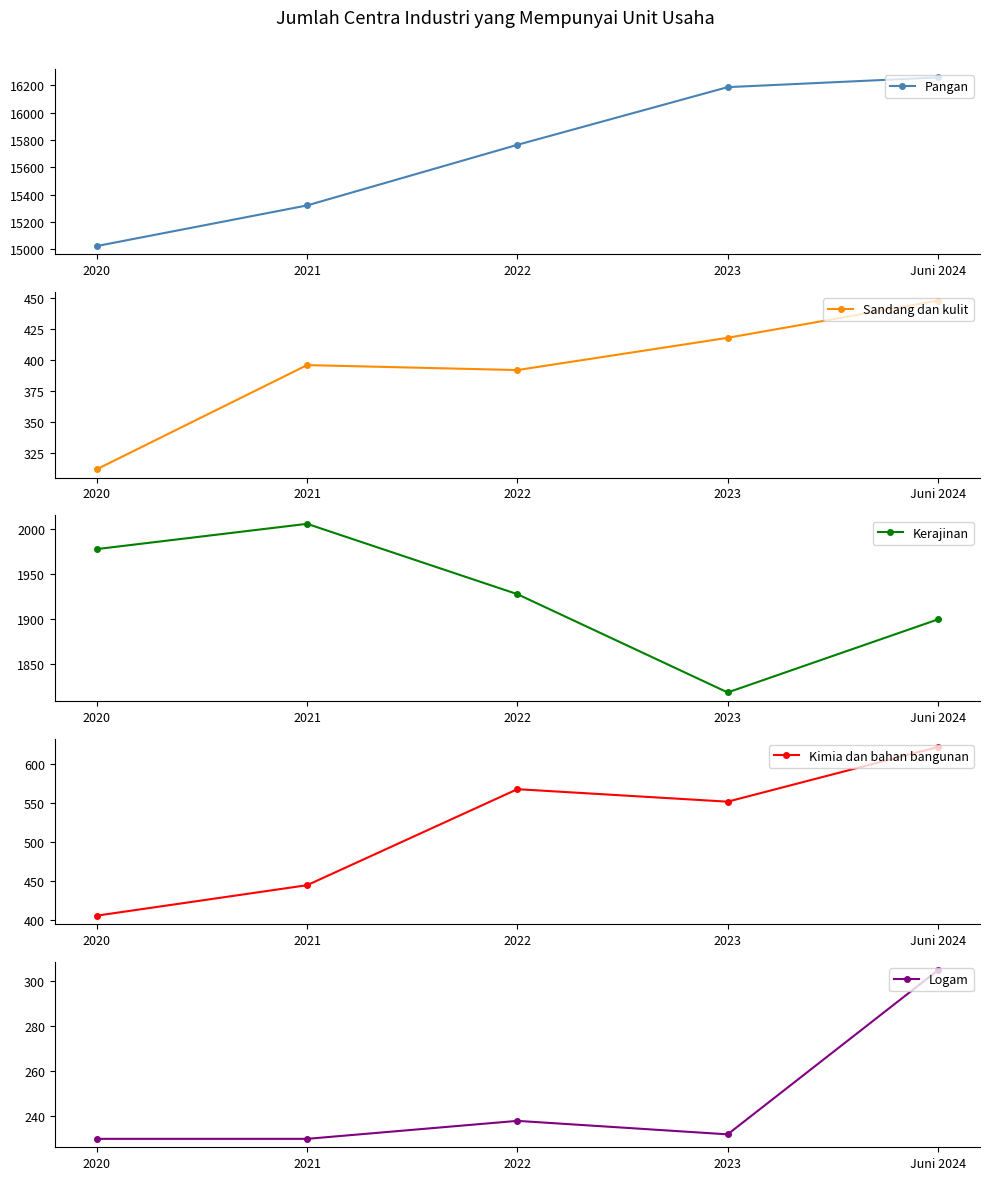

How many data points in Pangan are above 15764?

2